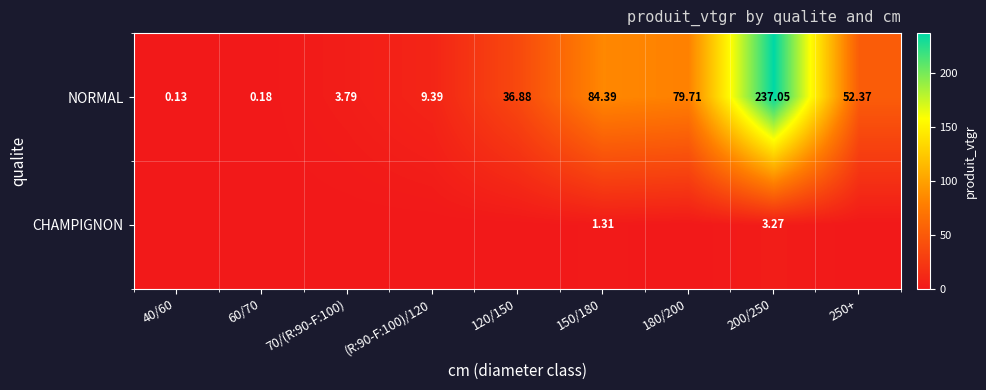

At 150/180, list the series in order from largest to smallest.

NORMAL, CHAMPIGNON